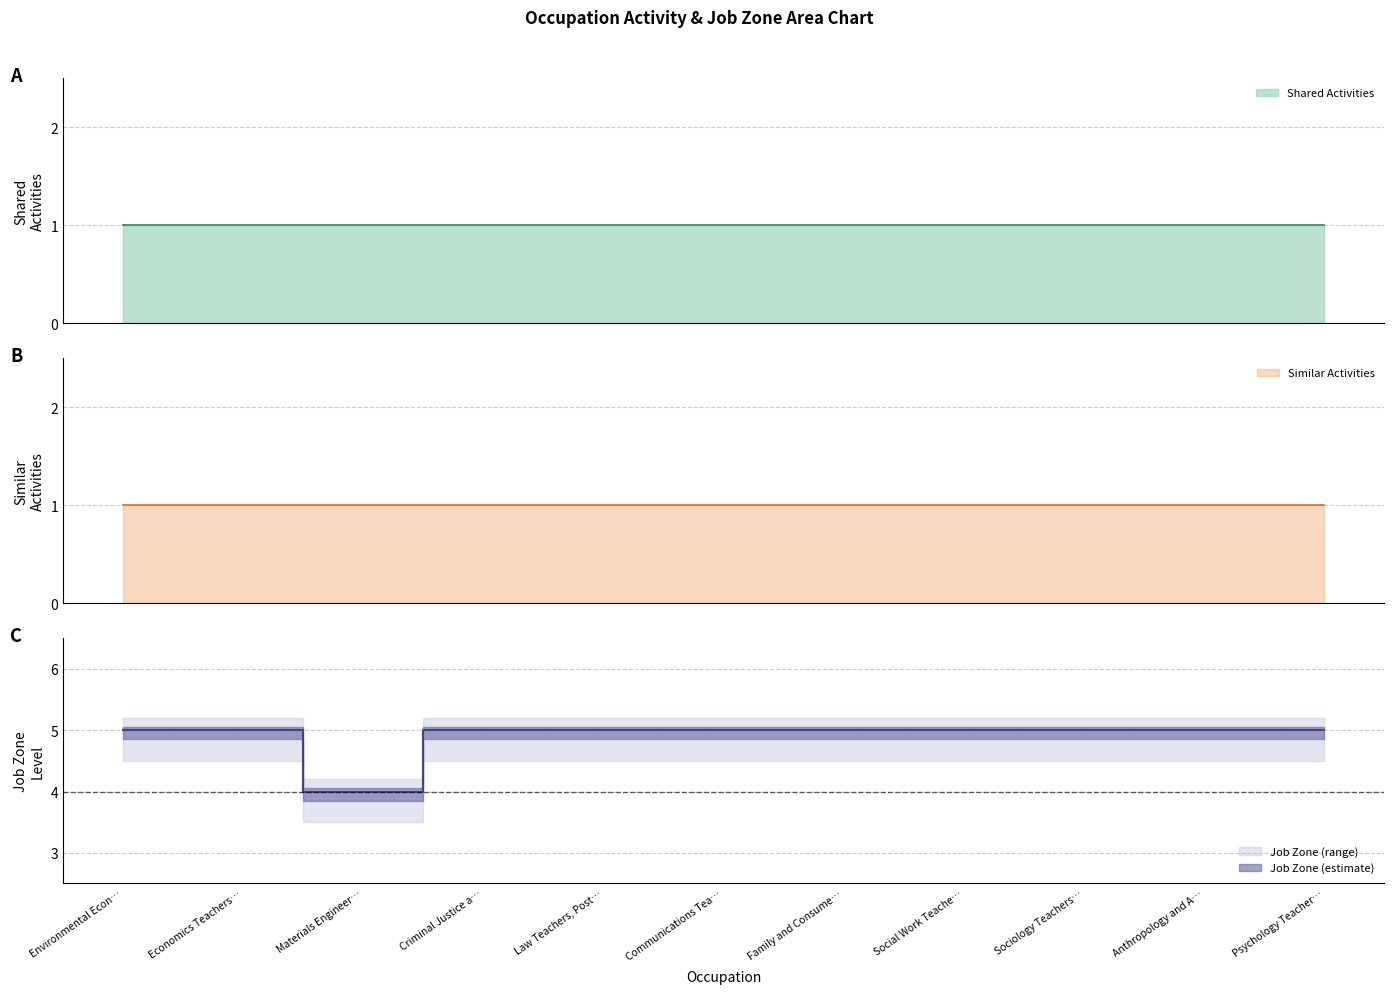

What position from the left is Family and Consumer Sciences Teachers?

7